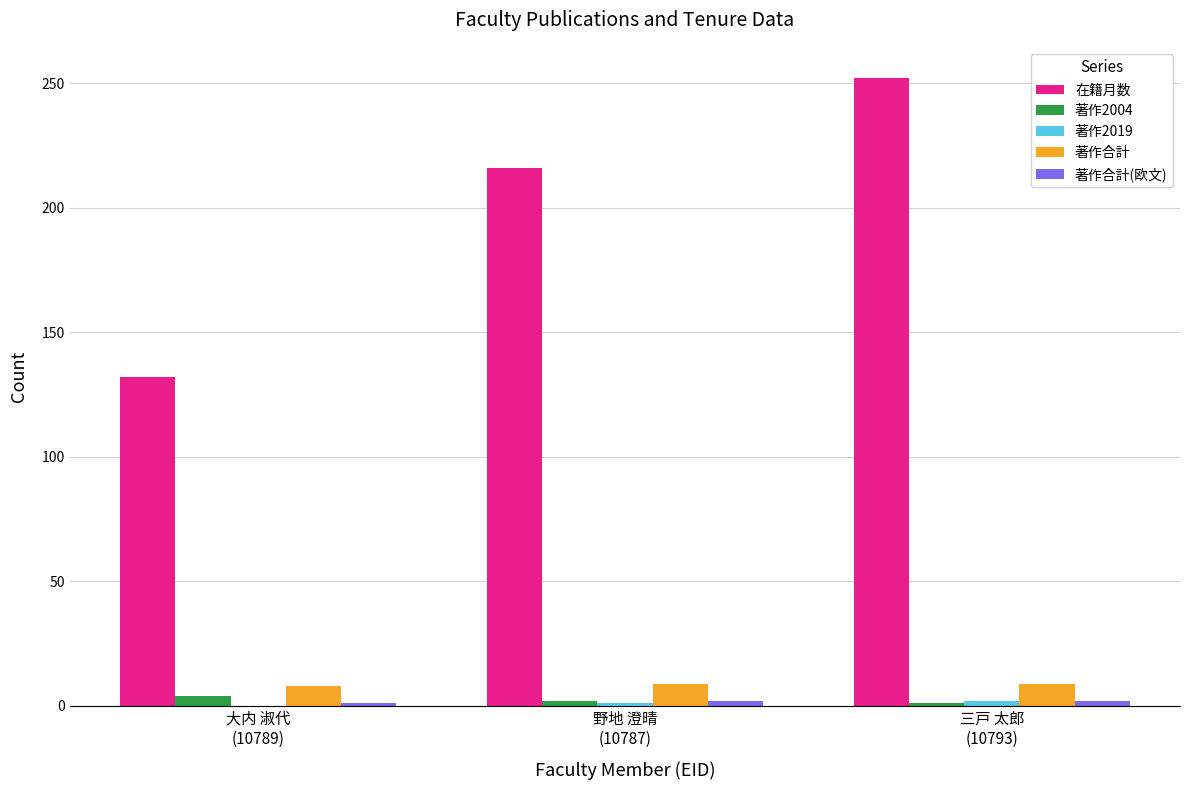

What is the greatest value displayed?

252